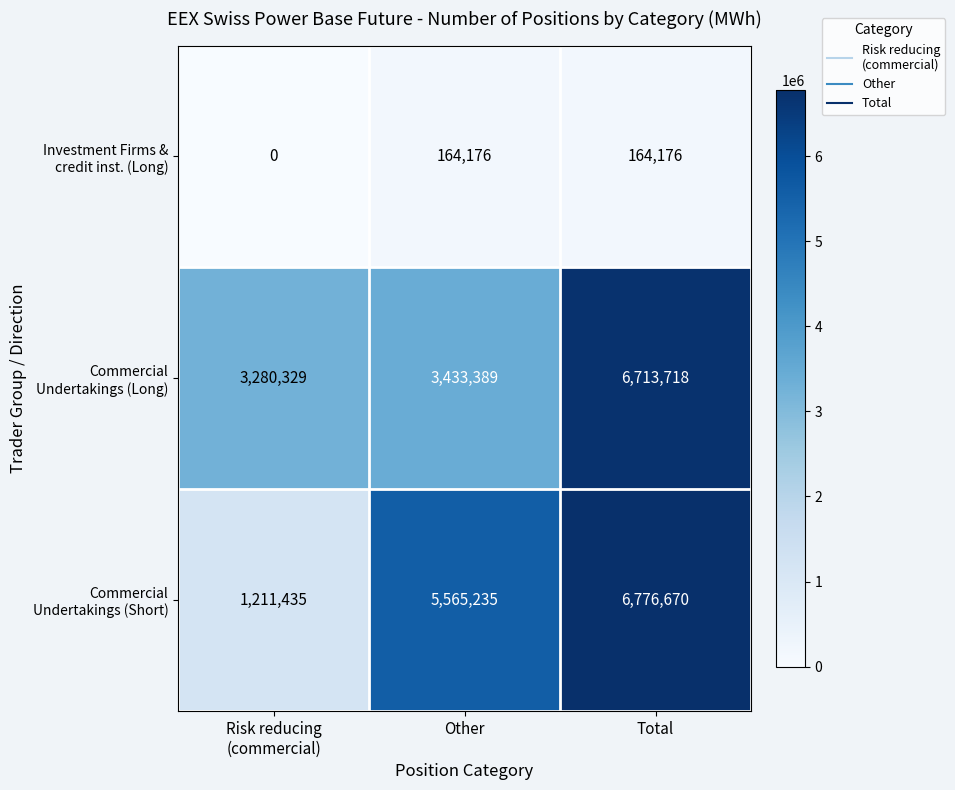

How many categories are shown in the chart?

3